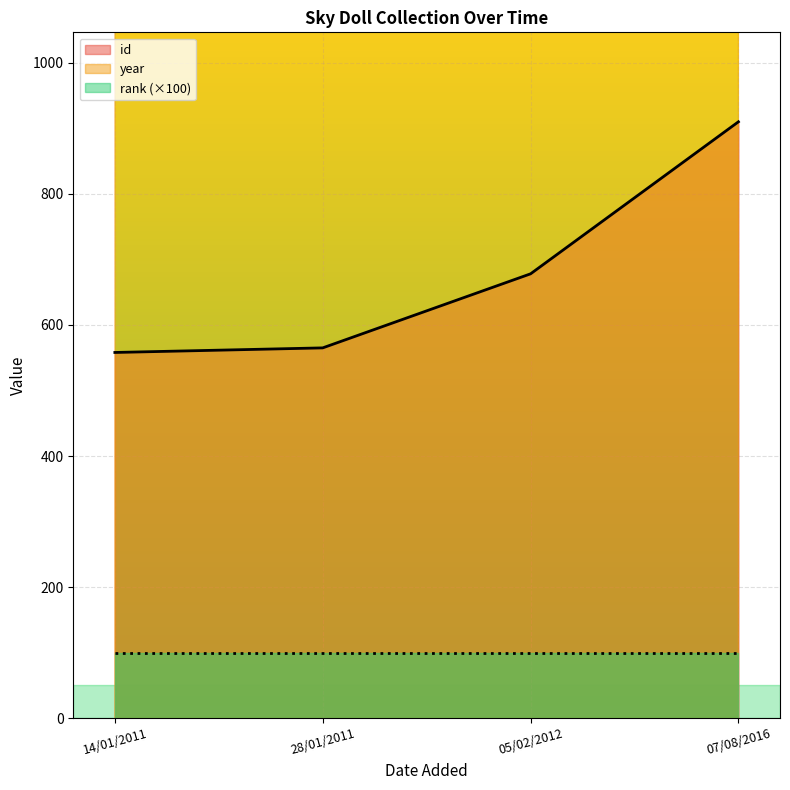

What is the maximum value for id?

910